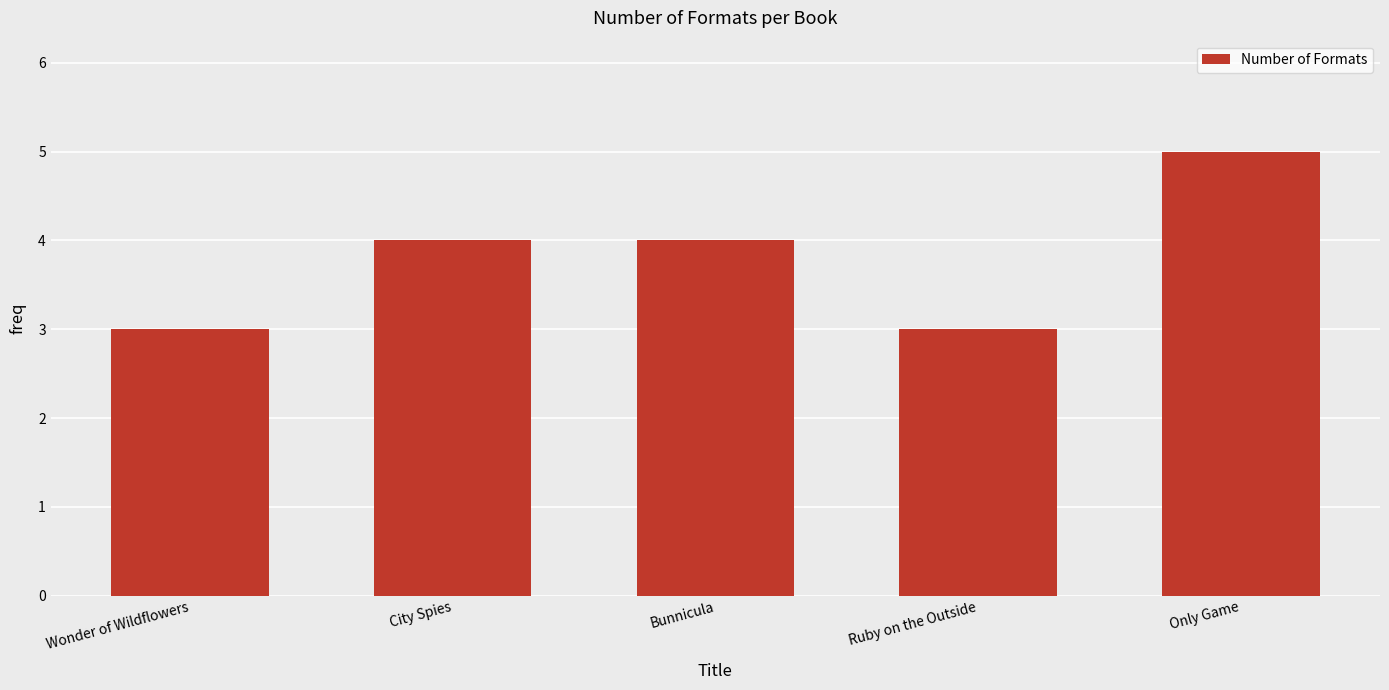

What is the maximum value shown in the chart?

5